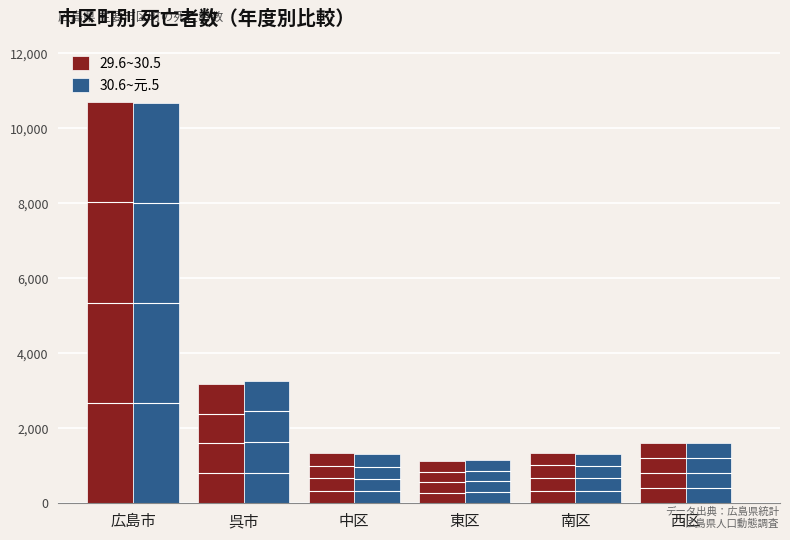

What is the total value across all series at 東区?

2295